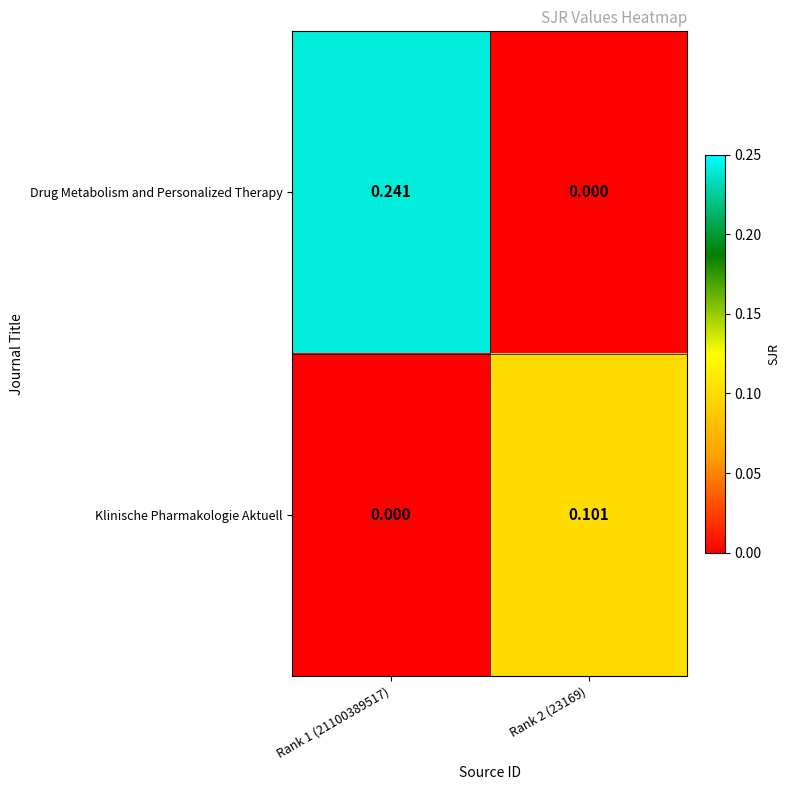

Rank the series at Rank 1 (21100389517) from highest to lowest value.

Drug Metabolism and Personalized Therapy, Klinische Pharmakologie Aktuell